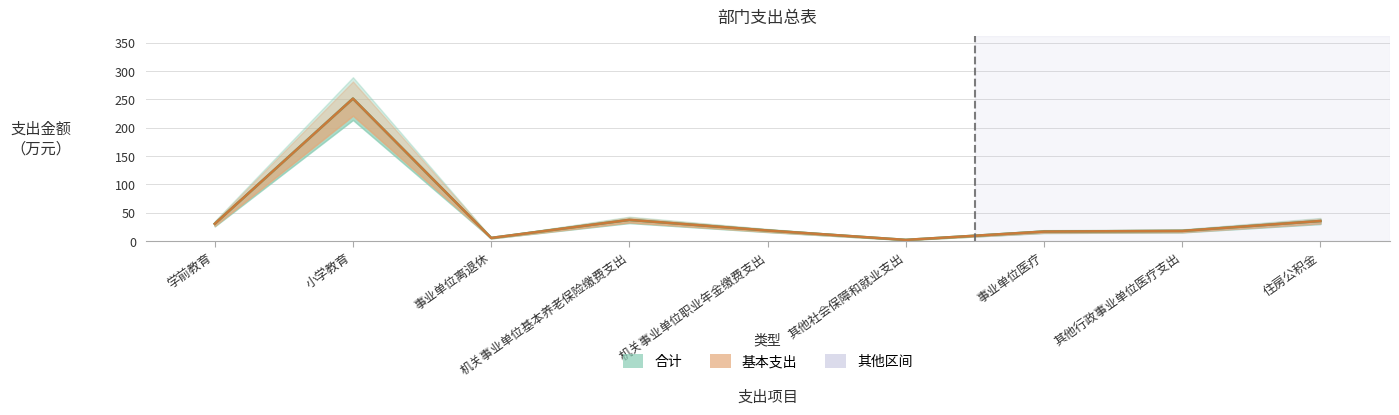

Between 其他社会保障和就业支出 and 机关事业单位职业年金缴费支出, which is larger?

机关事业单位职业年金缴费支出